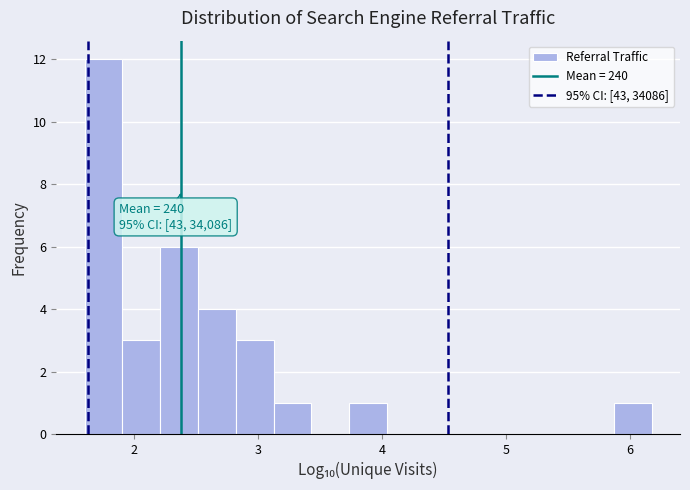

Read against the x-axis, roughly where is the centre of the tallest bar?

1.8